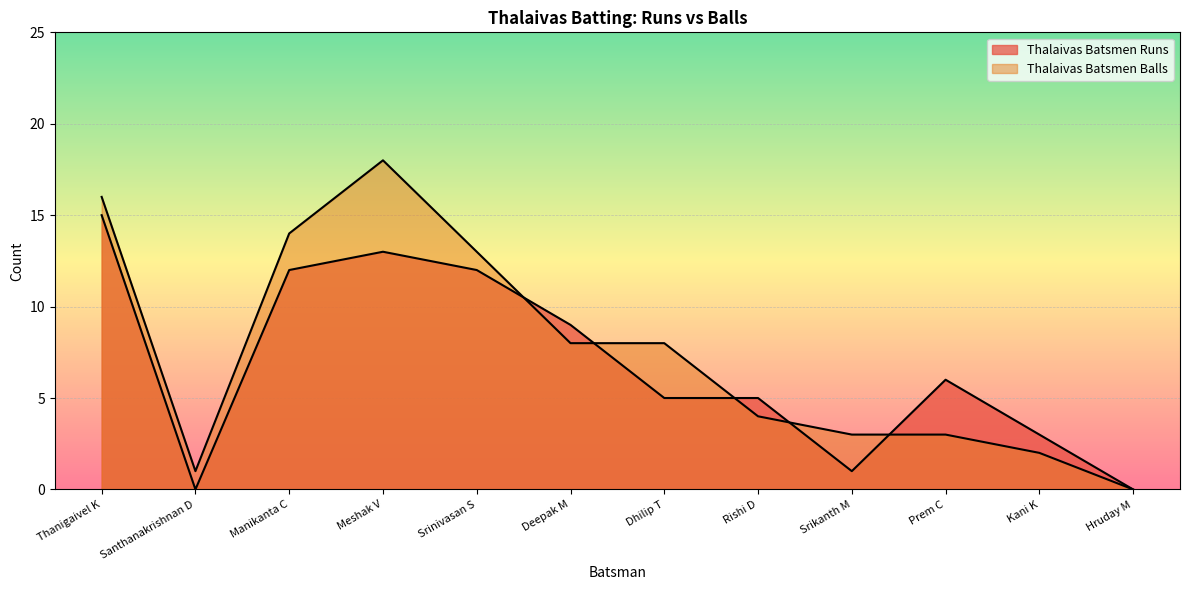

What is the total value across all series at Thanigaivel K?

31